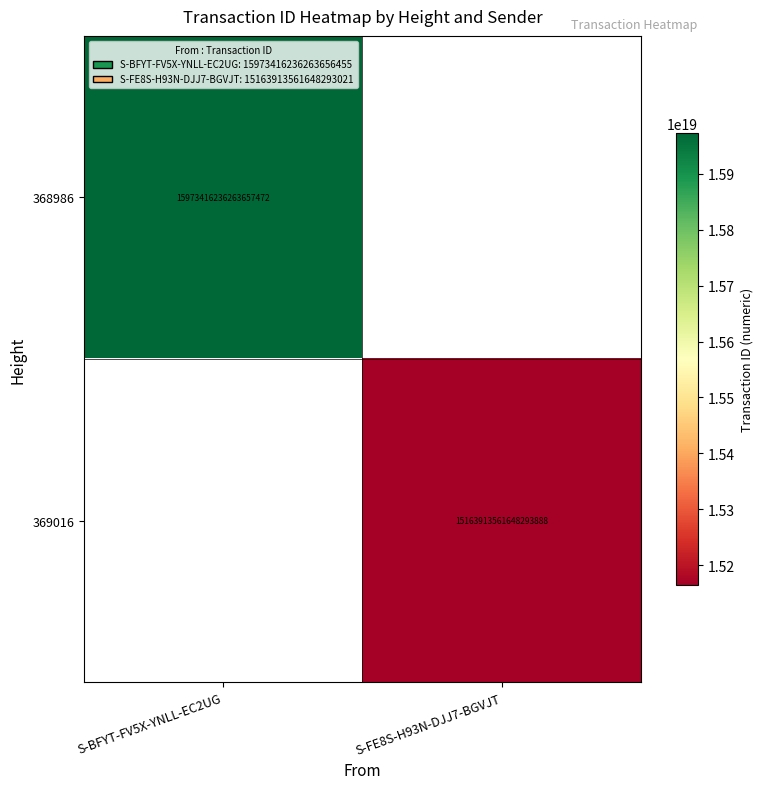

The 369016 series shows 26877957223784898560 at S-FE8S-H93N-DJJ7-BGVJT. True or false?

False